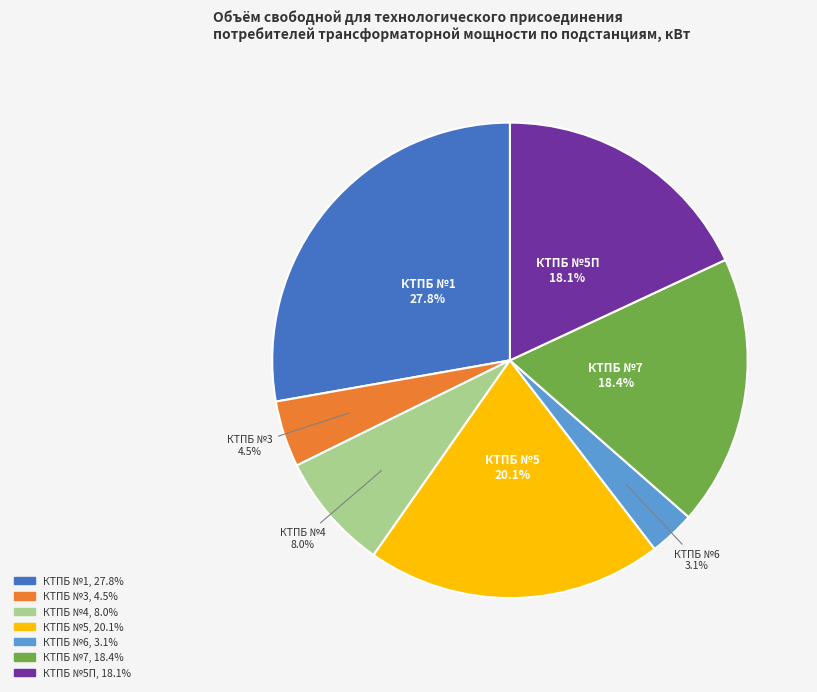

Does any single category account for the majority?

No